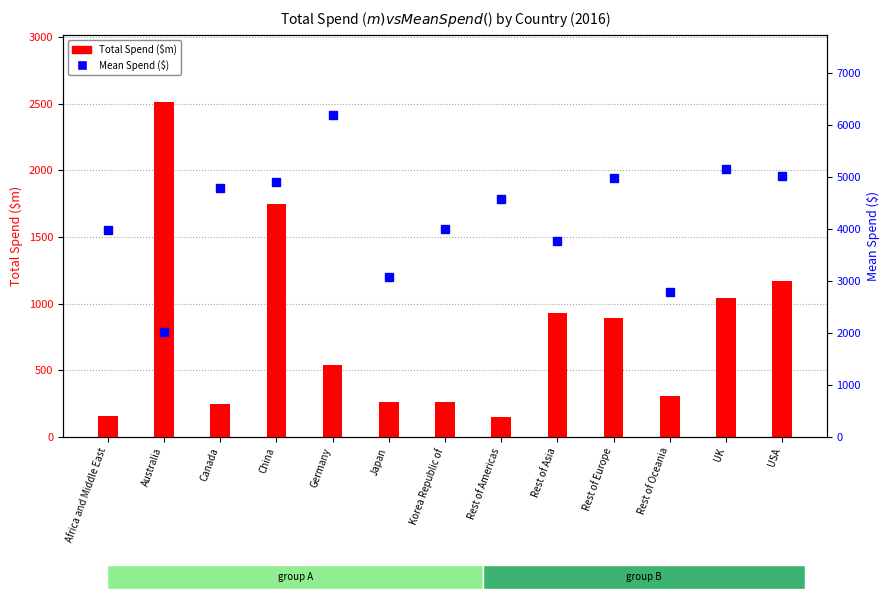

At which label is Total Spend ($m) closest to 1331?

USA